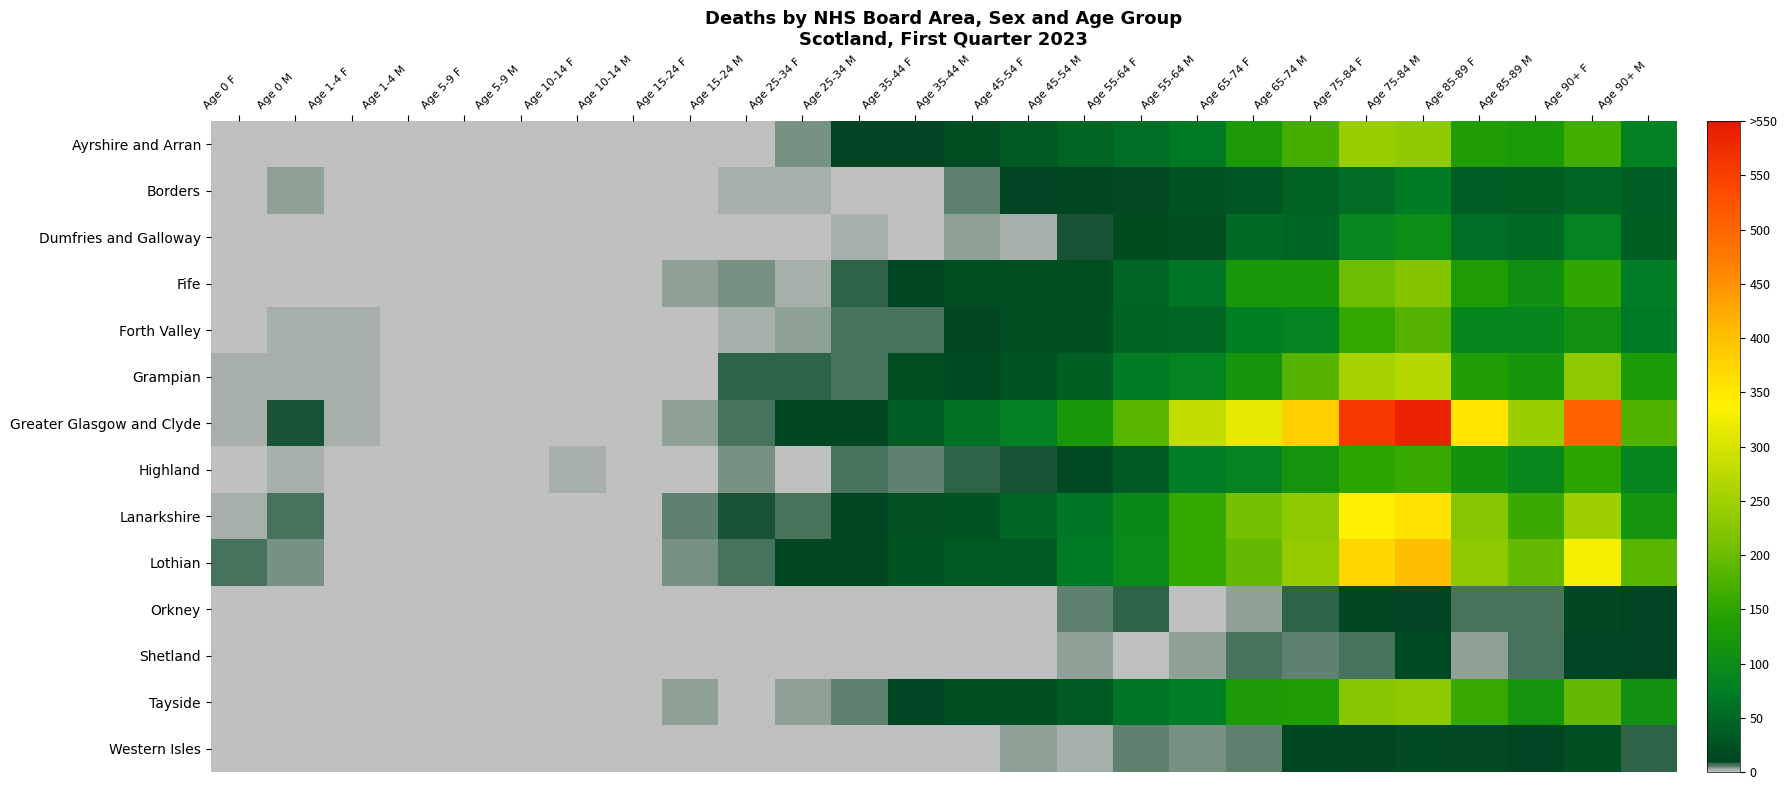

Reading right to left, extract all data points from this chart.

Ayrshire and Arran: Age 90+ M=80	Age 90+ F=168	Age 85-89 M=128	Age 85-89 F=136	Age 75-84 M=235	Age 75-84 F=243	Age 65-74 M=169	Age 65-74 F=129	Age 55-64 M=69	Age 55-64 F=56	Age 45-54 M=46	Age 45-54 F=35	Age 35-44 M=19	Age 35-44 F=10	Age 25-34 M=10	Age 25-34 F=4	Age 15-24 M=1	Age 15-24 F=1	Age 10-14 M=0	Age 10-14 F=0	Age 5-9 M=0	Age 5-9 F=0	Age 1-4 M=1	Age 1-4 F=0	Age 0 M=0	Age 0 F=1
Borders: Age 90+ M=37	Age 90+ F=48	Age 85-89 M=38	Age 85-89 F=37	Age 75-84 M=72	Age 75-84 F=55	Age 65-74 M=44	Age 65-74 F=30	Age 55-64 M=25	Age 55-64 F=15	Age 45-54 M=12	Age 45-54 F=10	Age 35-44 M=5	Age 35-44 F=1	Age 25-34 M=1	Age 25-34 F=2	Age 15-24 M=2	Age 15-24 F=0	Age 10-14 M=0	Age 10-14 F=0	Age 5-9 M=0	Age 5-9 F=0	Age 1-4 M=0	Age 1-4 F=0	Age 0 M=3	Age 0 F=0
Dumfries and Galloway: Age 90+ M=41	Age 90+ F=85	Age 85-89 M=51	Age 85-89 F=57	Age 75-84 M=102	Age 75-84 F=91	Age 65-74 M=48	Age 65-74 F=53	Age 55-64 M=20	Age 55-64 F=18	Age 45-54 M=9	Age 45-54 F=2	Age 35-44 M=3	Age 35-44 F=0	Age 25-34 M=2	Age 25-34 F=1	Age 15-24 M=1	Age 15-24 F=0	Age 10-14 M=0	Age 10-14 F=0	Age 5-9 M=0	Age 5-9 F=0	Age 1-4 M=0	Age 1-4 F=1	Age 0 M=1	Age 0 F=0
Fife: Age 90+ M=76	Age 90+ F=153	Age 85-89 M=107	Age 85-89 F=135	Age 75-84 M=223	Age 75-84 F=202	Age 65-74 M=126	Age 65-74 F=123	Age 55-64 M=64	Age 55-64 F=47	Age 45-54 M=19	Age 45-54 F=22	Age 35-44 M=19	Age 35-44 F=13	Age 25-34 M=8	Age 25-34 F=2	Age 15-24 M=4	Age 15-24 F=3	Age 10-14 M=0	Age 10-14 F=0	Age 5-9 M=0	Age 5-9 F=0	Age 1-4 M=0	Age 1-4 F=1	Age 0 M=0	Age 0 F=0
Forth Valley: Age 90+ M=69	Age 90+ F=109	Age 85-89 M=90	Age 85-89 F=89	Age 75-84 M=182	Age 75-84 F=157	Age 65-74 M=84	Age 65-74 F=77	Age 55-64 M=47	Age 55-64 F=43	Age 45-54 M=22	Age 45-54 F=20	Age 35-44 M=12	Age 35-44 F=7	Age 25-34 M=6	Age 25-34 F=3	Age 15-24 M=2	Age 15-24 F=0	Age 10-14 M=0	Age 10-14 F=0	Age 5-9 M=0	Age 5-9 F=0	Age 1-4 M=0	Age 1-4 F=2	Age 0 M=2	Age 0 F=0
Grampian: Age 90+ M=131	Age 90+ F=233	Age 85-89 M=120	Age 85-89 F=137	Age 75-84 M=271	Age 75-84 F=256	Age 65-74 M=183	Age 65-74 F=119	Age 55-64 M=85	Age 55-64 F=72	Age 45-54 M=41	Age 45-54 F=26	Age 35-44 M=16	Age 35-44 F=19	Age 25-34 M=6	Age 25-34 F=8	Age 15-24 M=8	Age 15-24 F=0	Age 10-14 M=1	Age 10-14 F=0	Age 5-9 M=1	Age 5-9 F=0	Age 1-4 M=0	Age 1-4 F=2	Age 0 M=2	Age 0 F=2
Greater Glasgow and Clyde: Age 90+ M=180	Age 90+ F=508	Age 85-89 M=244	Age 85-89 F=355	Age 75-84 M=587	Age 75-84 F=559	Age 65-74 M=382	Age 65-74 F=316	Age 55-64 M=283	Age 55-64 F=185	Age 45-54 M=122	Age 45-54 F=78	Age 35-44 M=59	Age 35-44 F=37	Age 25-34 M=13	Age 25-34 F=13	Age 15-24 M=7	Age 15-24 F=3	Age 10-14 M=1	Age 10-14 F=0	Age 5-9 M=0	Age 5-9 F=1	Age 1-4 M=1	Age 1-4 F=2	Age 0 M=9	Age 0 F=2
Highland: Age 90+ M=88	Age 90+ F=149	Age 85-89 M=93	Age 85-89 F=113	Age 75-84 M=160	Age 75-84 F=150	Age 65-74 M=116	Age 65-74 F=85	Age 55-64 M=73	Age 55-64 F=34	Age 45-54 M=17	Age 45-54 F=9	Age 35-44 M=8	Age 35-44 F=5	Age 25-34 M=6	Age 25-34 F=1	Age 15-24 M=4	Age 15-24 F=1	Age 10-14 M=1	Age 10-14 F=2	Age 5-9 M=1	Age 5-9 F=0	Age 1-4 M=0	Age 1-4 F=1	Age 0 M=2	Age 0 F=0
Lanarkshire: Age 90+ M=118	Age 90+ F=248	Age 85-89 M=161	Age 85-89 F=224	Age 75-84 M=358	Age 75-84 F=340	Age 65-74 M=232	Age 65-74 F=207	Age 55-64 M=157	Age 55-64 F=96	Age 45-54 M=66	Age 45-54 F=47	Age 35-44 M=26	Age 35-44 F=23	Age 25-34 M=14	Age 25-34 F=6	Age 15-24 M=9	Age 15-24 F=5	Age 10-14 M=0	Age 10-14 F=0	Age 5-9 M=0	Age 5-9 F=1	Age 1-4 M=1	Age 1-4 F=0	Age 0 M=6	Age 0 F=2
Lothian: Age 90+ M=186	Age 90+ F=330	Age 85-89 M=194	Age 85-89 F=233	Age 75-84 M=404	Age 75-84 F=373	Age 65-74 M=239	Age 65-74 F=194	Age 55-64 M=156	Age 55-64 F=97	Age 45-54 M=71	Age 45-54 F=34	Age 35-44 M=33	Age 35-44 F=27	Age 25-34 M=13	Age 25-34 F=12	Age 15-24 M=7	Age 15-24 F=4	Age 10-14 M=1	Age 10-14 F=1	Age 5-9 M=1	Age 5-9 F=0	Age 1-4 M=0	Age 1-4 F=0	Age 0 M=4	Age 0 F=7
Orkney: Age 90+ M=10	Age 90+ F=13	Age 85-89 M=6	Age 85-89 F=6	Age 75-84 M=10	Age 75-84 F=12	Age 65-74 M=8	Age 65-74 F=3	Age 55-64 M=1	Age 55-64 F=8	Age 45-54 M=5	Age 45-54 F=1	Age 35-44 M=0	Age 35-44 F=0	Age 25-34 M=0	Age 25-34 F=0	Age 15-24 M=0	Age 15-24 F=0	Age 10-14 M=0	Age 10-14 F=0	Age 5-9 M=0	Age 5-9 F=0	Age 1-4 M=0	Age 1-4 F=0	Age 0 M=0	Age 0 F=0
Shetland: Age 90+ M=10	Age 90+ F=11	Age 85-89 M=7	Age 85-89 F=3	Age 75-84 M=16	Age 75-84 F=6	Age 65-74 M=5	Age 65-74 F=6	Age 55-64 M=3	Age 55-64 F=1	Age 45-54 M=3	Age 45-54 F=0	Age 35-44 M=0	Age 35-44 F=0	Age 25-34 M=0	Age 25-34 F=0	Age 15-24 M=0	Age 15-24 F=0	Age 10-14 M=0	Age 10-14 F=0	Age 5-9 M=0	Age 5-9 F=0	Age 1-4 M=0	Age 1-4 F=0	Age 0 M=0	Age 0 F=0
Tayside: Age 90+ M=110	Age 90+ F=194	Age 85-89 M=118	Age 85-89 F=159	Age 75-84 M=232	Age 75-84 F=225	Age 65-74 M=135	Age 65-74 F=129	Age 55-64 M=76	Age 55-64 F=64	Age 45-54 M=36	Age 45-54 F=21	Age 35-44 M=20	Age 35-44 F=11	Age 25-34 M=5	Age 25-34 F=3	Age 15-24 M=0	Age 15-24 F=3	Age 10-14 M=0	Age 10-14 F=0	Age 5-9 M=0	Age 5-9 F=0	Age 1-4 M=1	Age 1-4 F=1	Age 0 M=1	Age 0 F=1
Western Isles: Age 90+ M=8	Age 90+ F=20	Age 85-89 M=11	Age 85-89 F=15	Age 75-84 M=16	Age 75-84 F=12	Age 65-74 M=13	Age 65-74 F=5	Age 55-64 M=4	Age 55-64 F=5	Age 45-54 M=2	Age 45-54 F=3	Age 35-44 M=0	Age 35-44 F=1	Age 25-34 M=1	Age 25-34 F=0	Age 15-24 M=0	Age 15-24 F=0	Age 10-14 M=0	Age 10-14 F=0	Age 5-9 M=0	Age 5-9 F=0	Age 1-4 M=0	Age 1-4 F=0	Age 0 M=0	Age 0 F=0